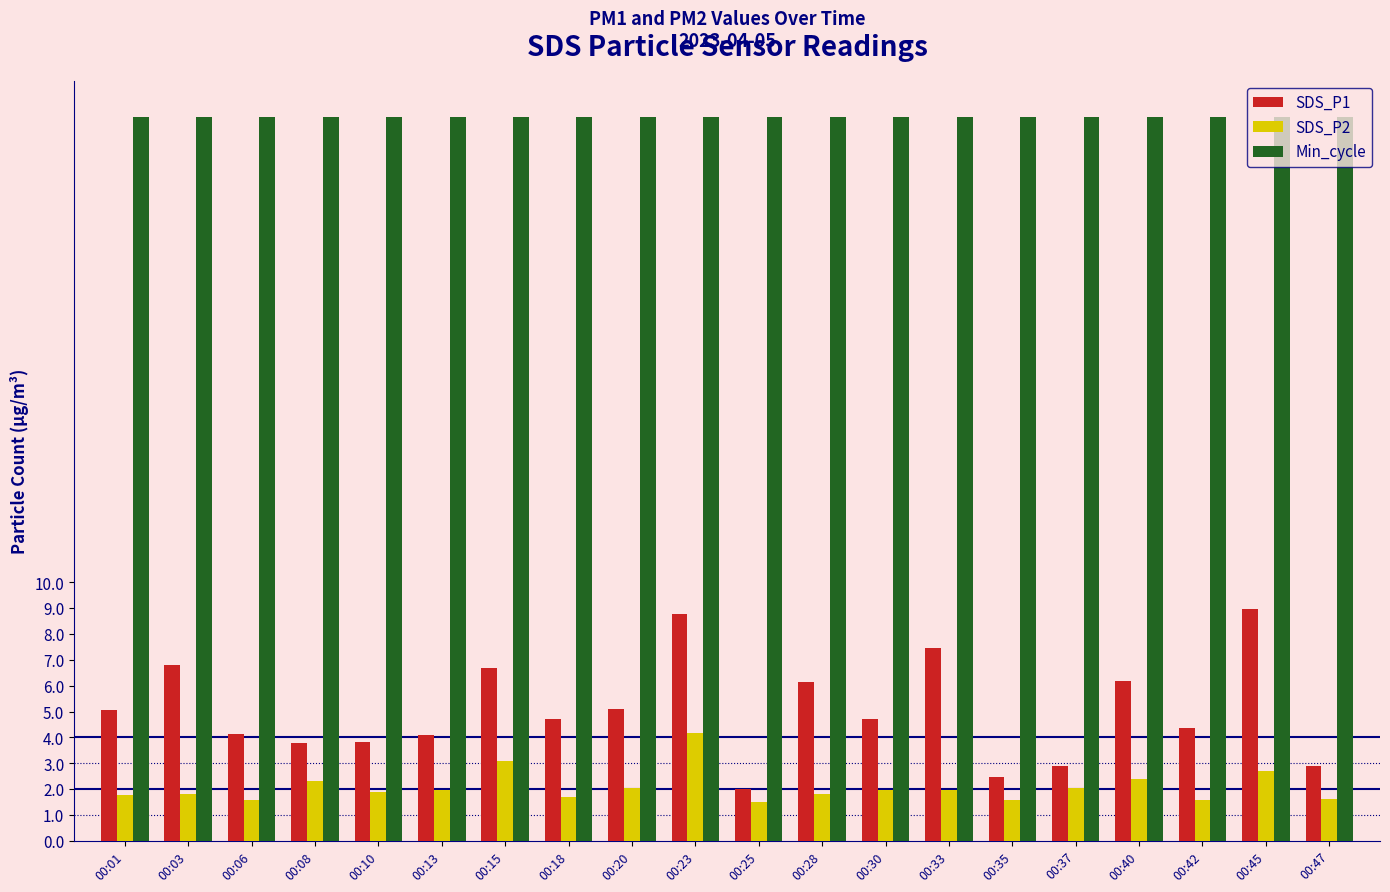

Is it true that SDS_P2 equals 2.8 at 00:23?

False